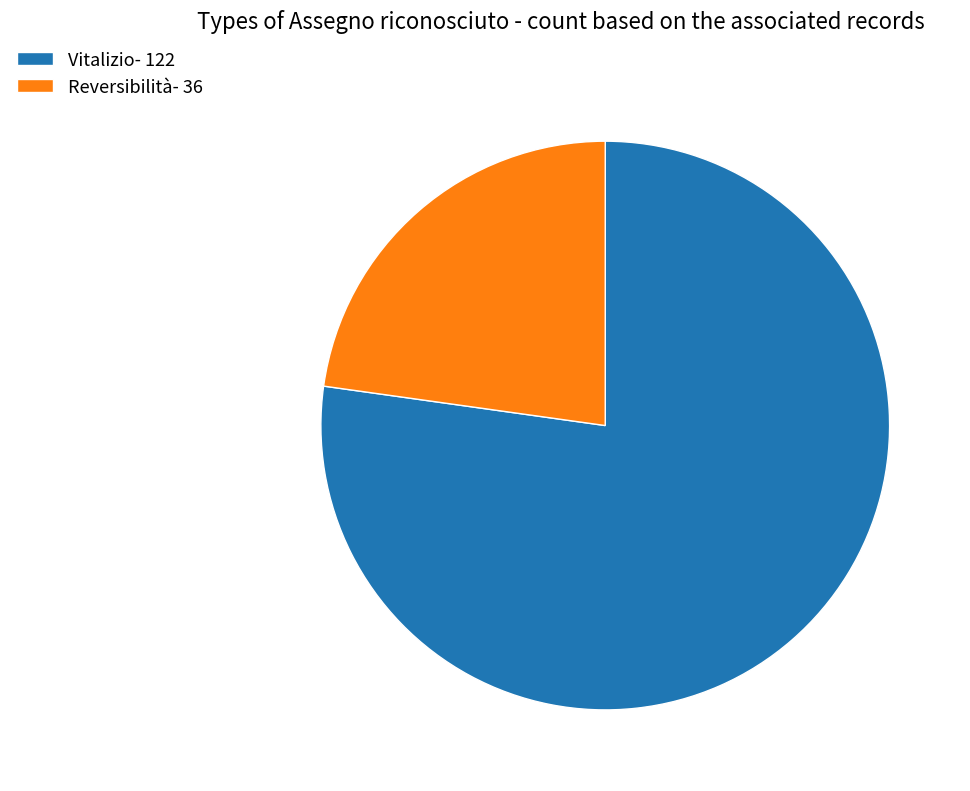

The Vitalizio- 122 slice represents 77% of the pie. True or false?

True